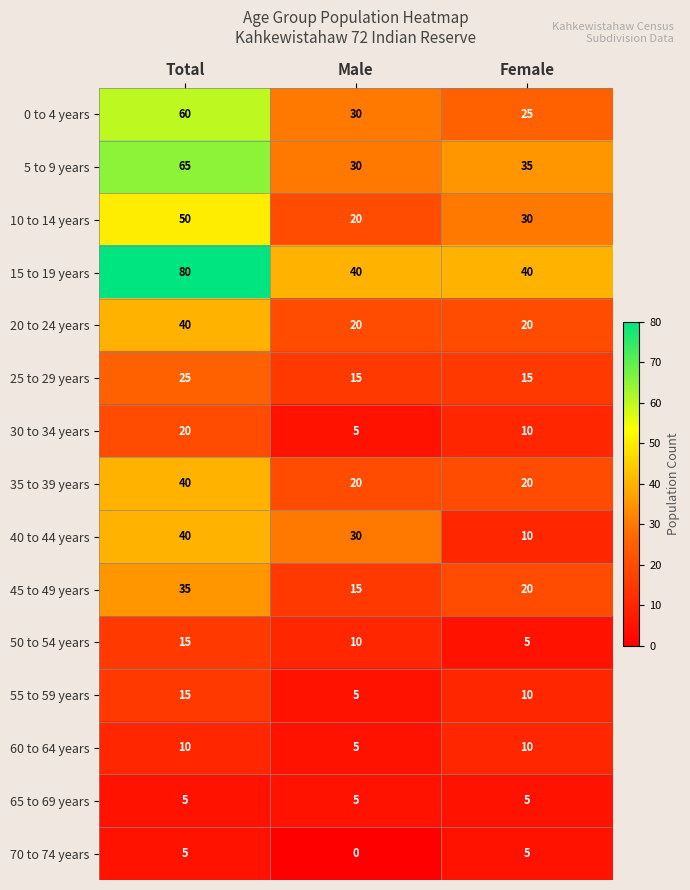

At which label is 0 to 4 years closest to 42?

Male